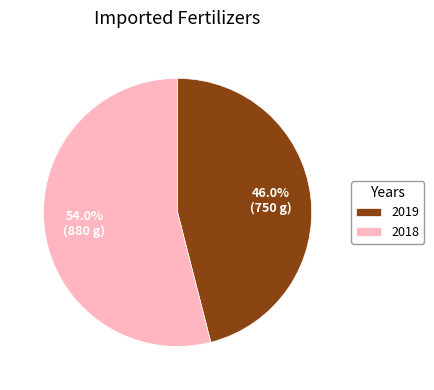

How many slices are in this pie chart?

2